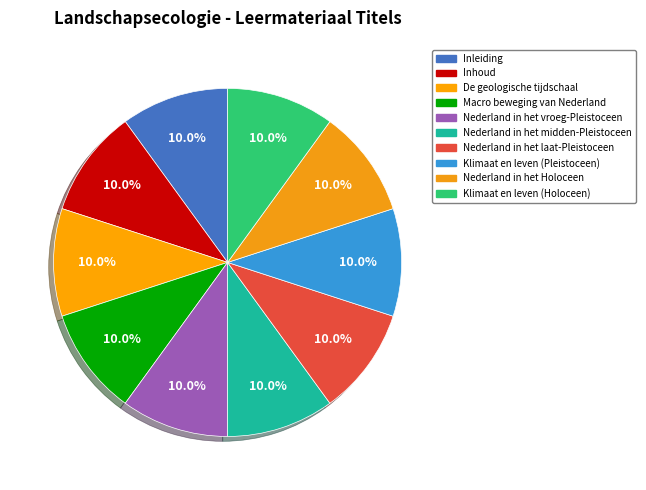

What is the ratio of the value at Klimaat en leven (Pleistoceen) to the value at Nederland in het Holoceen?

1.0